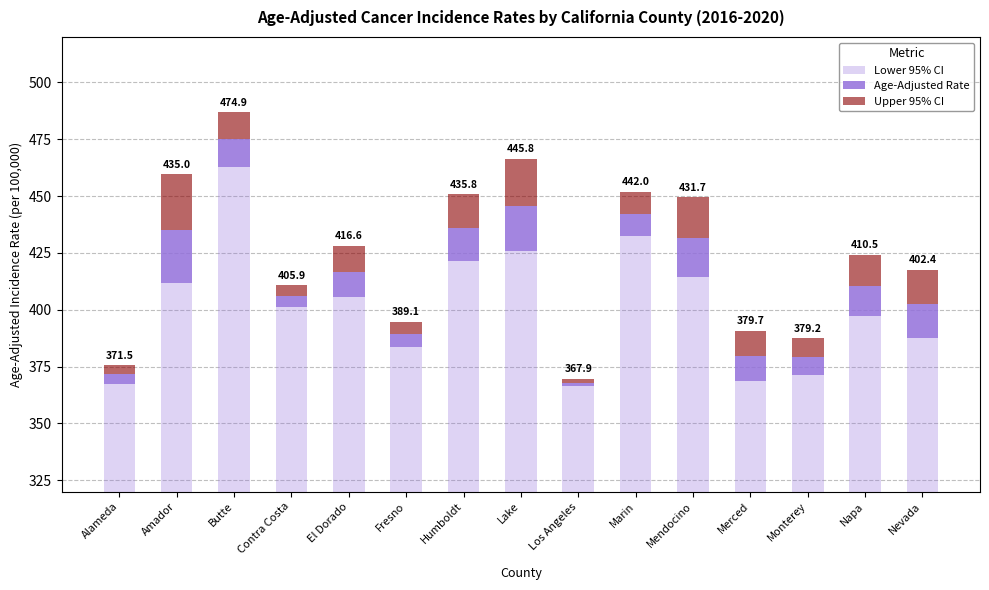

Rank the series by their maximum value, from highest to lowest.

Lower 95% CI, Upper 95% CI, Age-Adjusted Rate